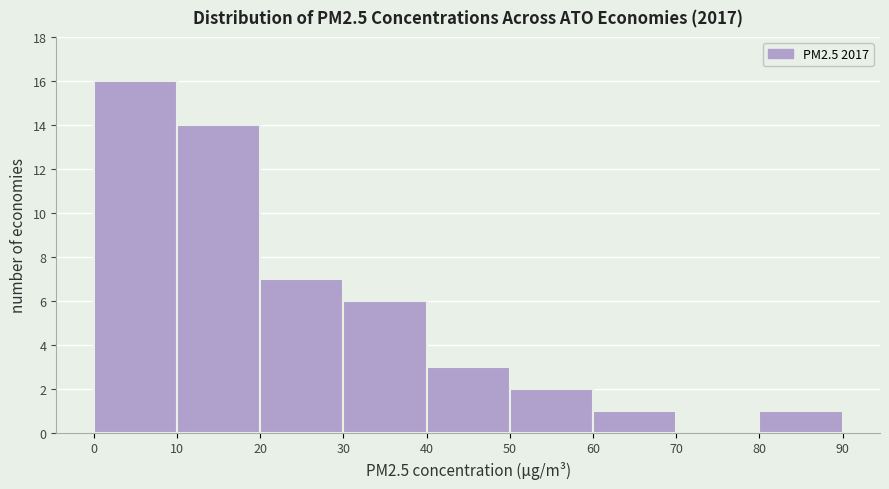

Over which range of the x-axis is the bar tallest?

0 to 10